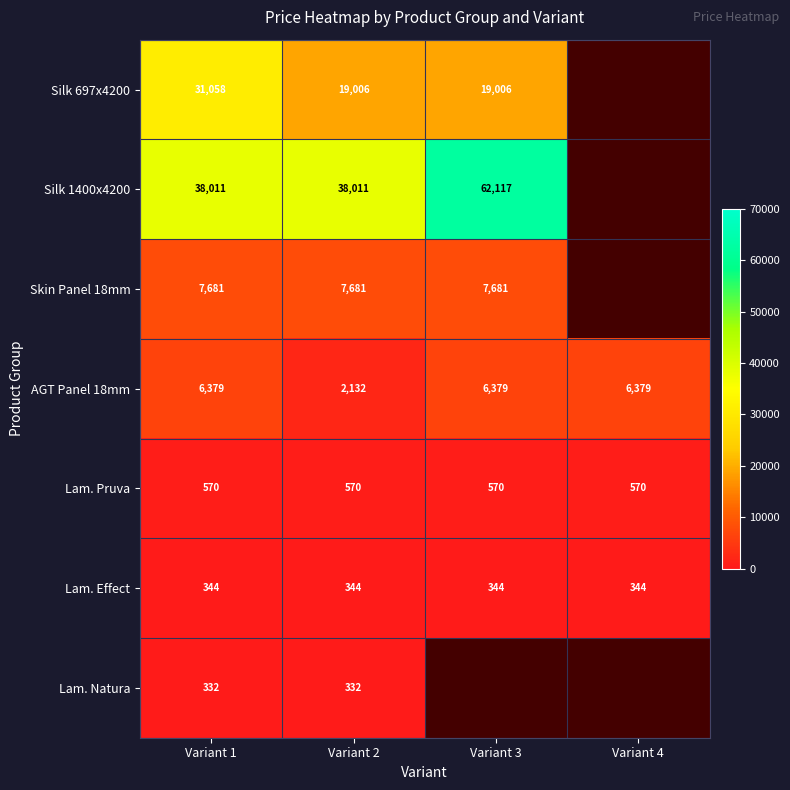

Between Variant 4 and Variant 3, which is larger?

Variant 3